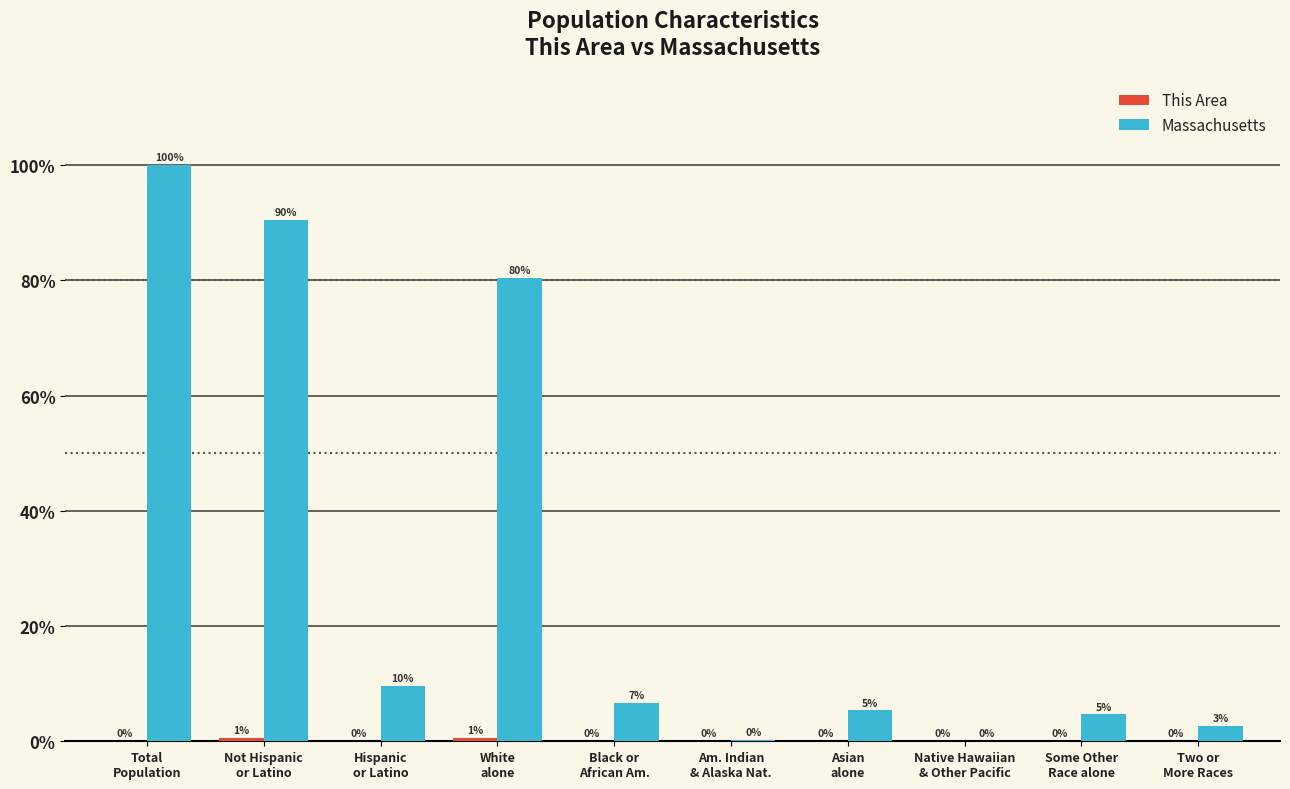

Are the bars grouped side by side (vs. stacked)?

Yes